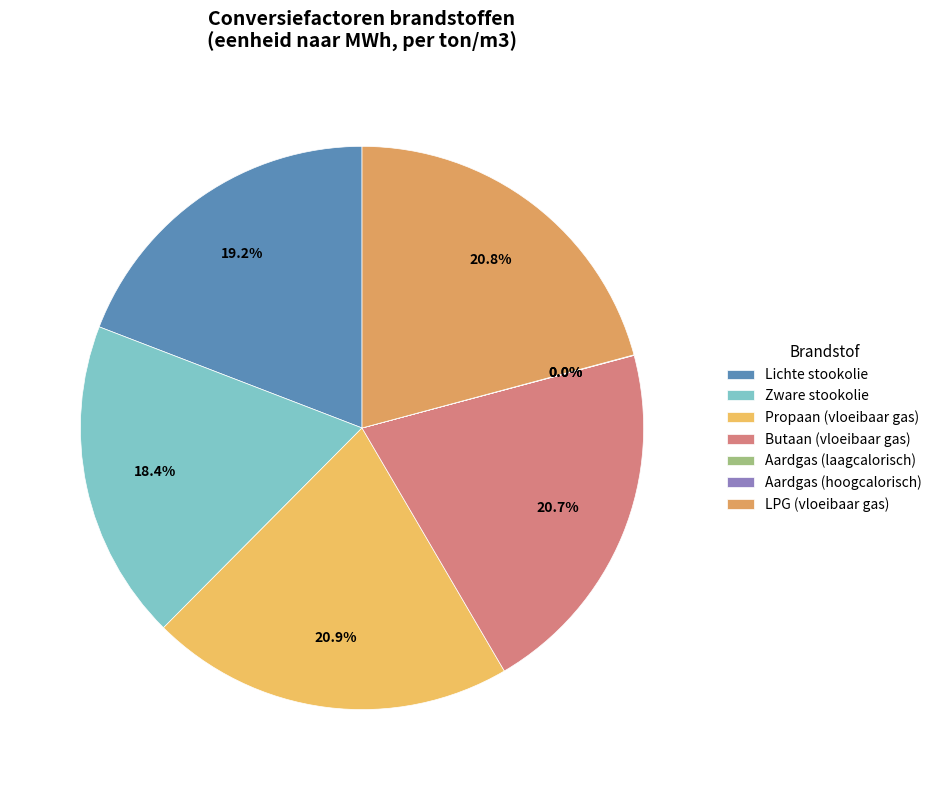

Is it true that Aardgas (hoogcalorisch) is 1% of the pie?

False